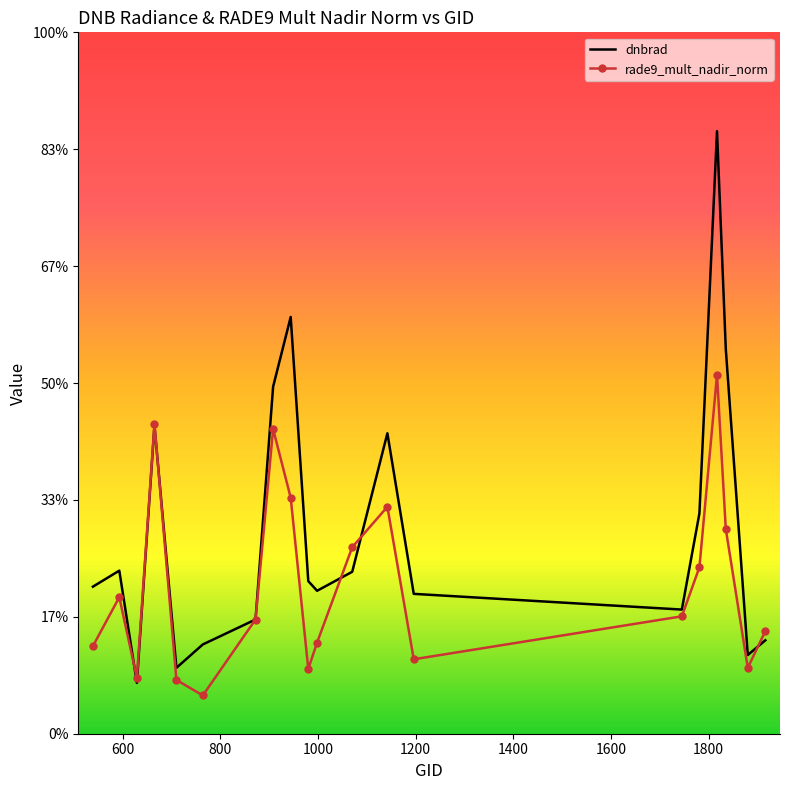

What are all the series names shown in the legend?

dnbrad, rade9_mult_nadir_norm